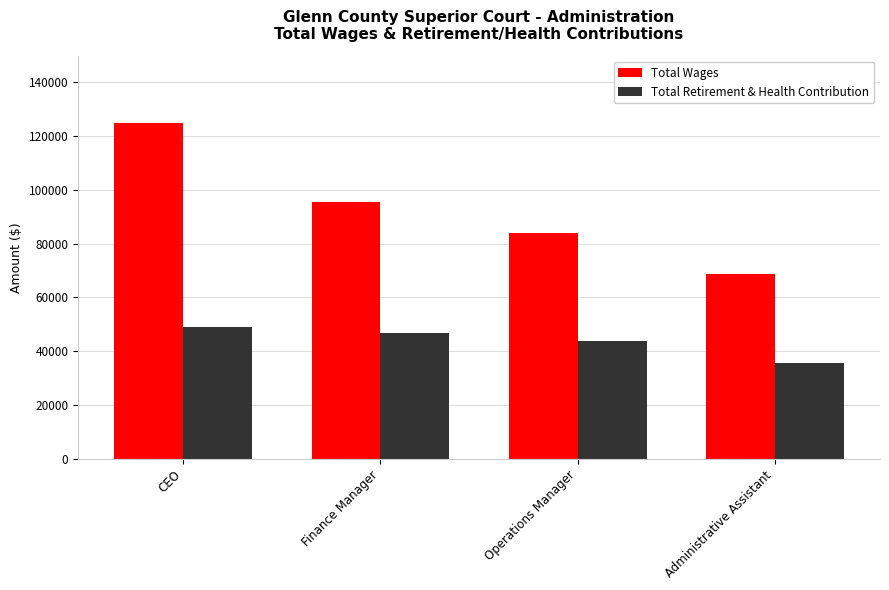

At how many categories does at least one series exceed 80487?

3